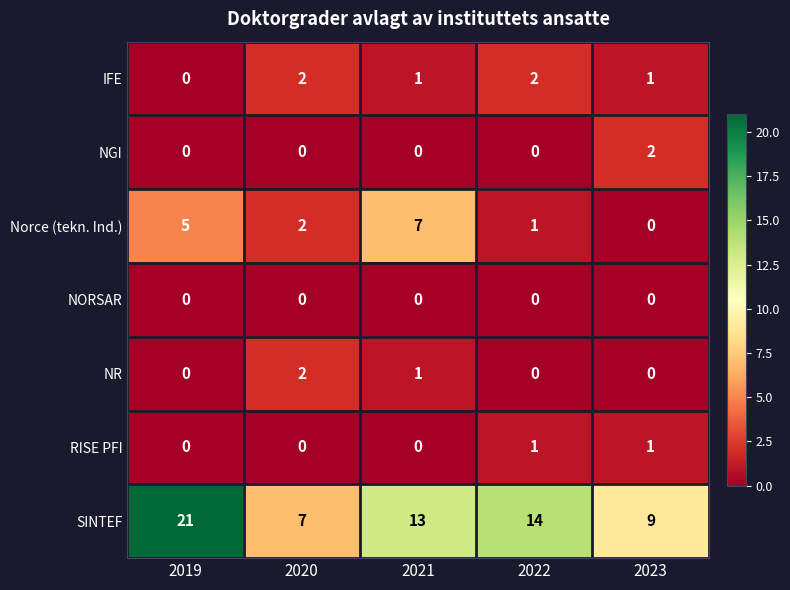

The RISE PFI series shows 0 at 2020. True or false?

True